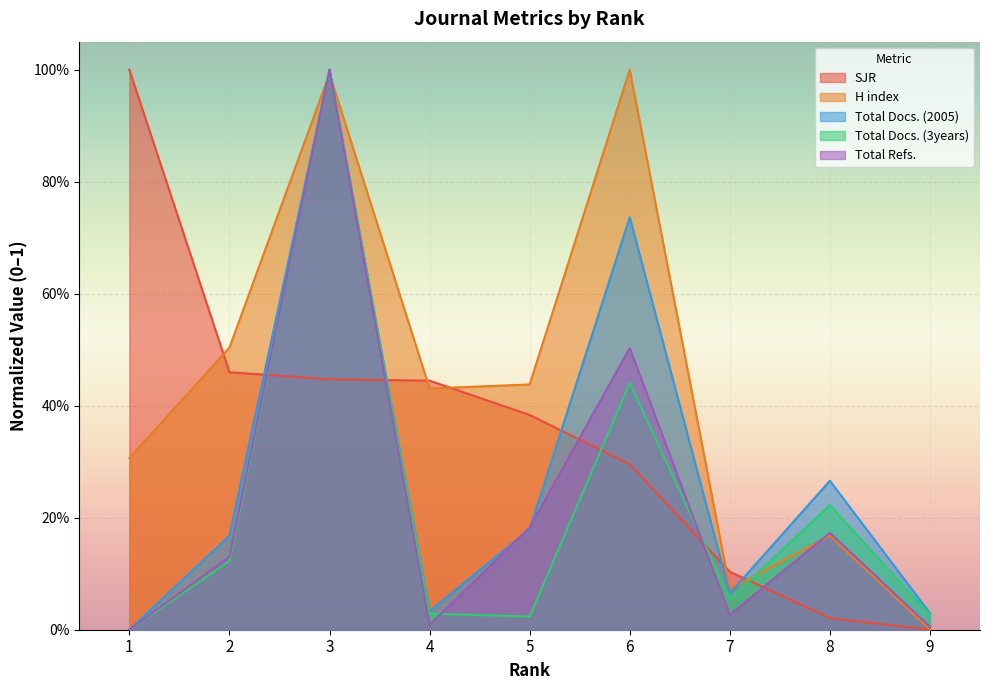

The Total Refs. series shows 0.0 at 9. True or false?

False